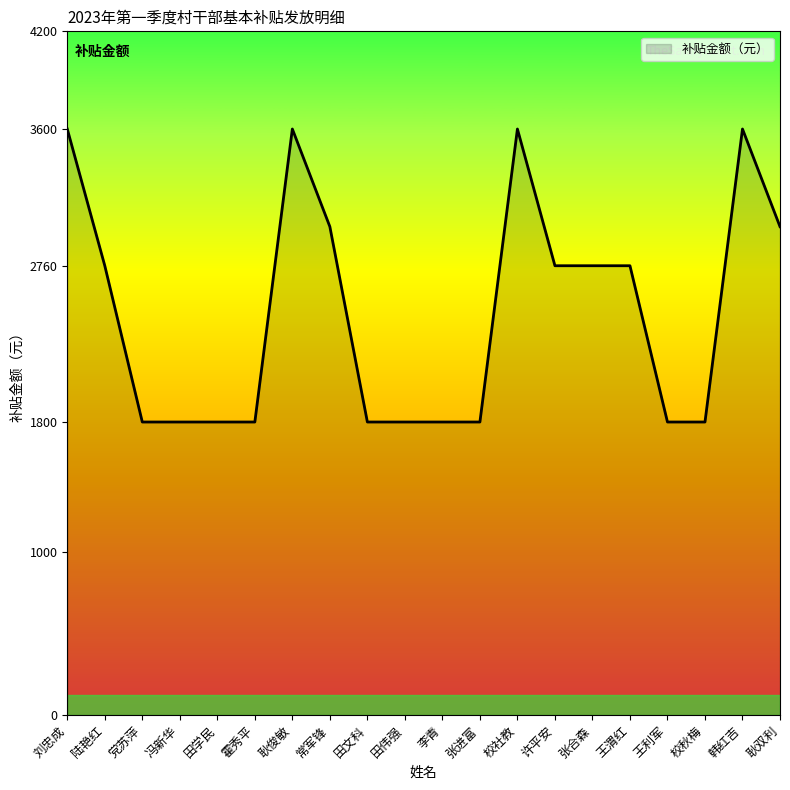

How many lines are shown in the chart?

1